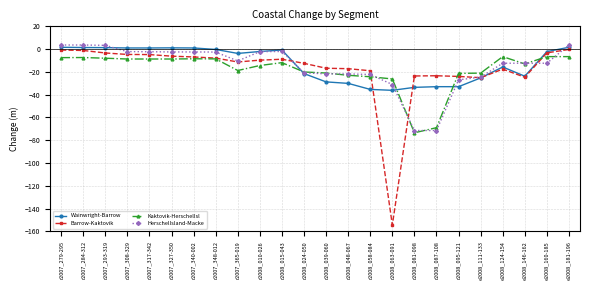

After their last crossing, which series has the higher values: HerschelIsland-Macke or Barrow-Kaktovik?

HerschelIsland-Macke